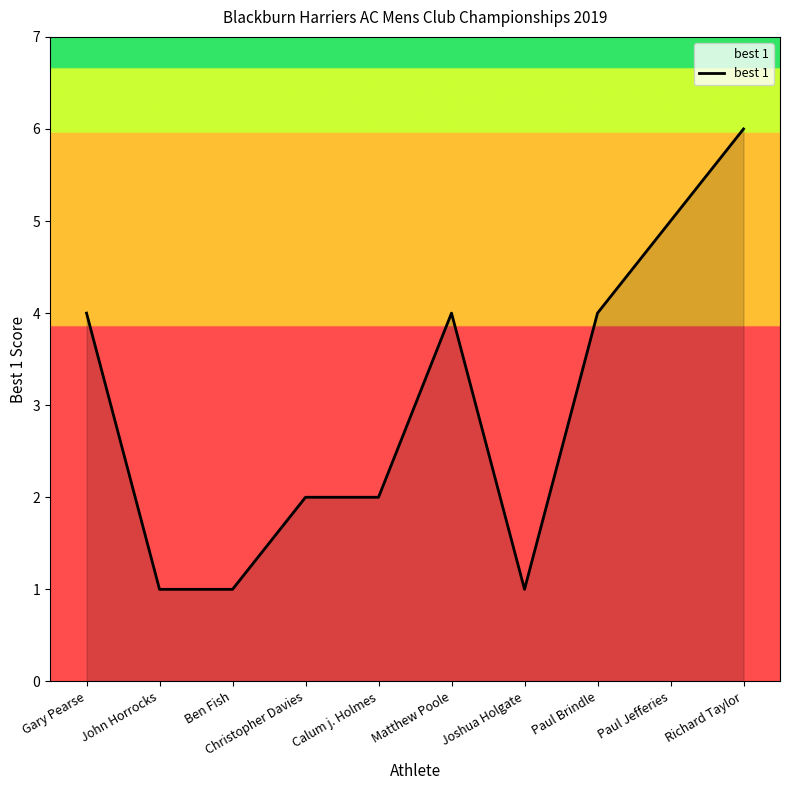

What is the sum of the values at Matthew Poole and Paul Brindle?

8